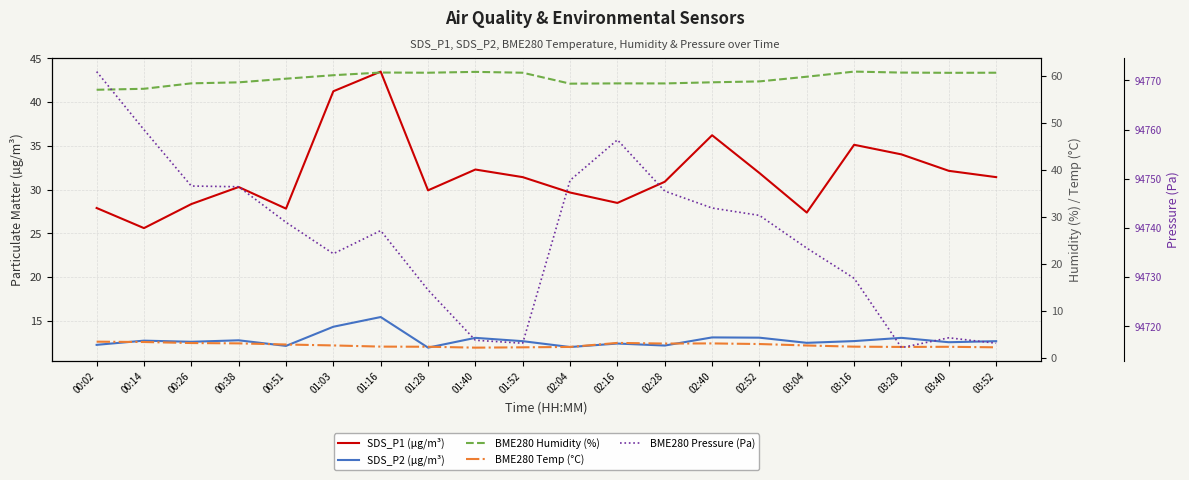

Reading left to right, extract all data points from this chart.

SDS_P1 (µg/m³): 00:02=27.9	00:14=25.6	00:26=28.4	00:38=30.3	00:51=27.8	01:03=41.2	01:16=43.5	01:28=29.9	01:40=32.3	01:52=31.4	02:04=29.7	02:16=28.5	02:28=30.9	02:40=36.2	02:52=31.9	03:04=27.4	03:16=35.1	03:28=34.0	03:40=32.1	03:52=31.4
SDS_P2 (µg/m³): 00:02=12.2	00:14=12.7	00:26=12.6	00:38=12.8	00:51=12.1	01:03=14.3	01:16=15.4	01:28=11.9	01:40=13.1	01:52=12.7	02:04=12.0	02:16=12.4	02:28=12.2	02:40=13.1	02:52=13.1	03:04=12.5	03:16=12.7	03:28=13.1	03:40=12.6	03:52=12.7
BME280 Humidity (%): 00:02=57.0	00:14=57.2	00:26=58.4	00:38=58.6	00:51=59.4	01:03=60.1	01:16=60.7	01:28=60.7	01:40=60.9	01:52=60.7	02:04=58.3	02:16=58.4	02:28=58.4	02:40=58.6	02:52=58.8	03:04=59.8	03:16=60.9	03:28=60.7	03:40=60.6	03:52=60.7
BME280 Temp (°C): 00:02=3.4	00:14=3.3	00:26=3.1	00:38=3.0	00:51=2.8	01:03=2.6	01:16=2.4	01:28=2.3	01:40=2.1	01:52=2.2	02:04=2.3	02:16=3.1	02:28=3.0	02:40=3.0	02:52=2.9	03:04=2.6	03:16=2.3	03:28=2.3	03:40=2.3	03:52=2.2
BME280 Pressure (Pa): 00:02=94771.8	00:14=94760.0	00:26=94748.5	00:38=94748.4	00:51=94741.2	01:03=94734.8	01:16=94739.5	01:28=94727.4	01:40=94717.2	01:52=94716.6	02:04=94749.7	02:16=94757.9	02:28=94747.5	02:40=94744.1	02:52=94742.6	03:04=94735.9	03:16=94729.8	03:28=94715.7	03:40=94717.7	03:52=94716.6